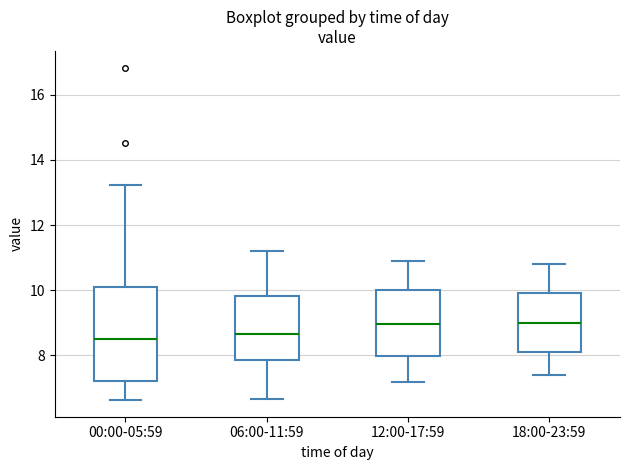

Reading left to right, read every box against the y-axis: the position of its median line, the range the box covers, and the ends of its whiskers. The values are not printed on the chart, so give them approximately, as read against the axis.

00:00-05:59: median 8.4, box 7.2 to 10.0, whiskers 6.6 to 13.2
06:00-11:59: median 8.6, box 7.8 to 9.8, whiskers 6.6 to 11.2
12:00-17:59: median 9.0, box 8.0 to 10.0, whiskers 7.2 to 11.0
18:00-23:59: median 9.0, box 8.2 to 10.0, whiskers 7.4 to 10.8